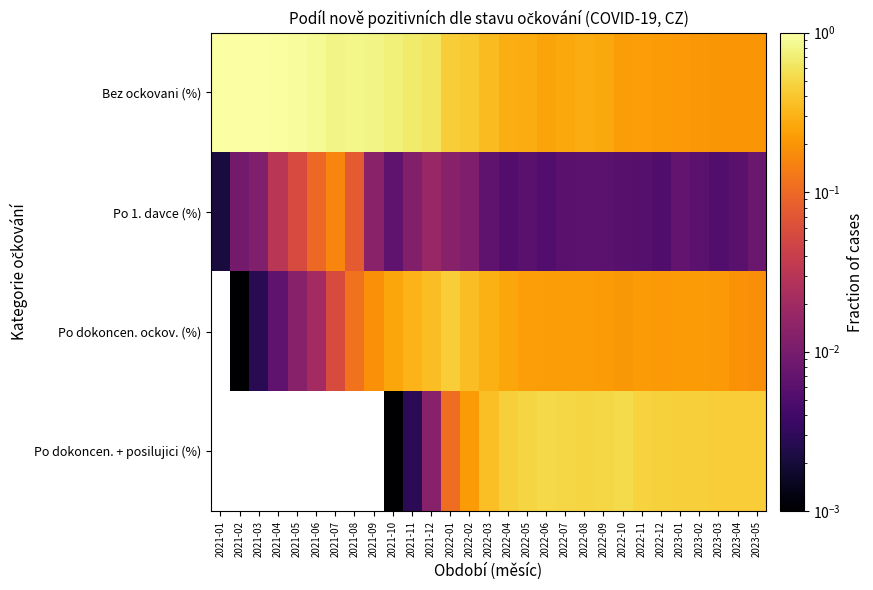

Is it true that Po dokoncen. ockov. (%) equals 0.0 at 2021-04?

False